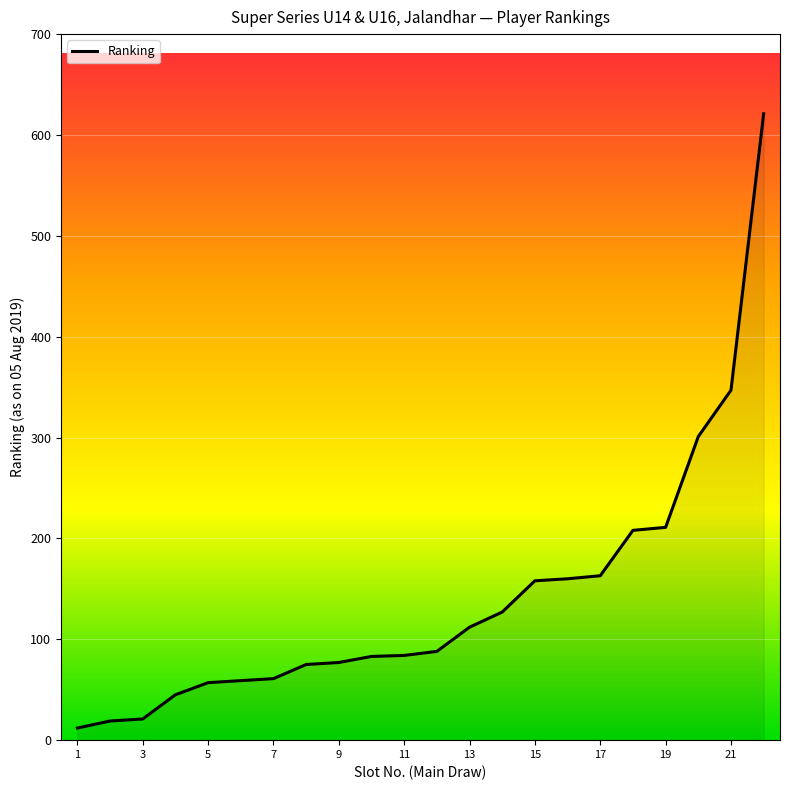

What is the difference between the maximum and minimum values?

609